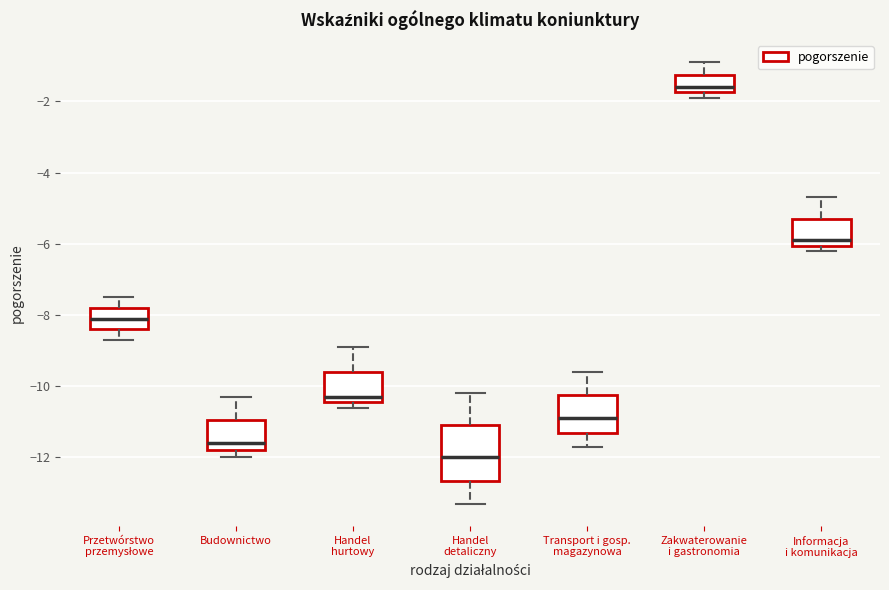

Which box is the tallest, from its lower edge to its upper edge?

Handel detaliczny